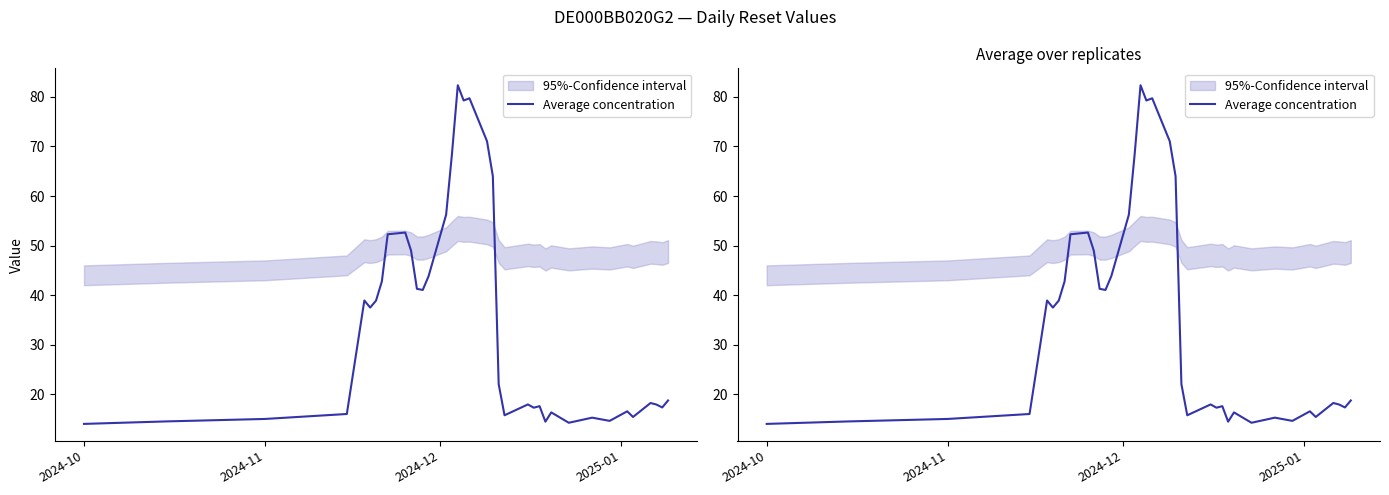

What is the value of the 35th point from the left?

17.9